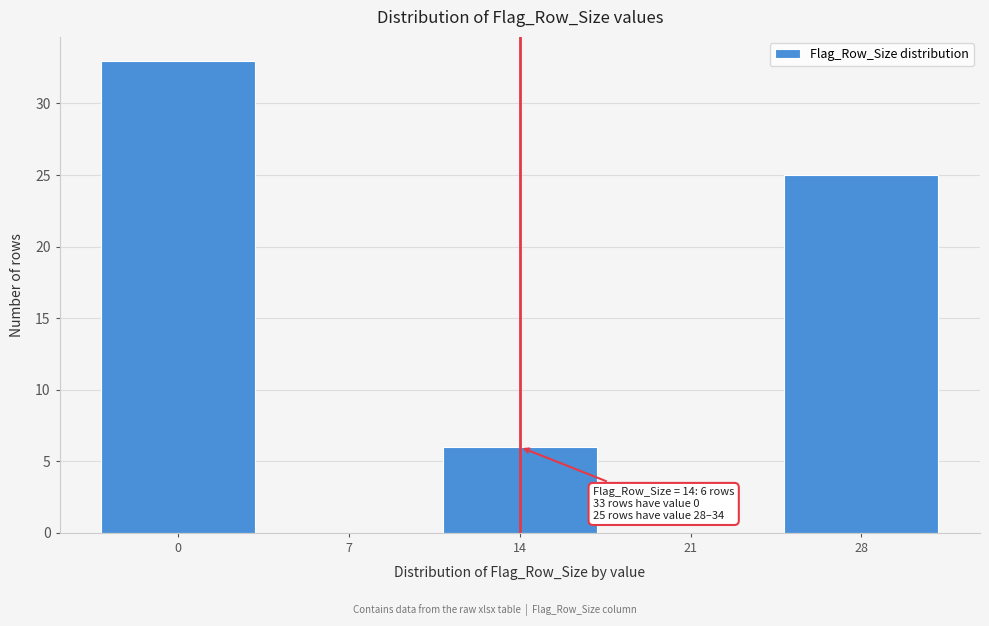

Reading left to right, what are all the values shown in this chart?

0=33	7=0	14=6	21=0	28=25